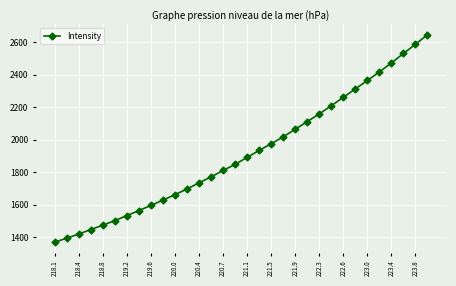

What is the difference between the second highest and minimum values?

1216.3